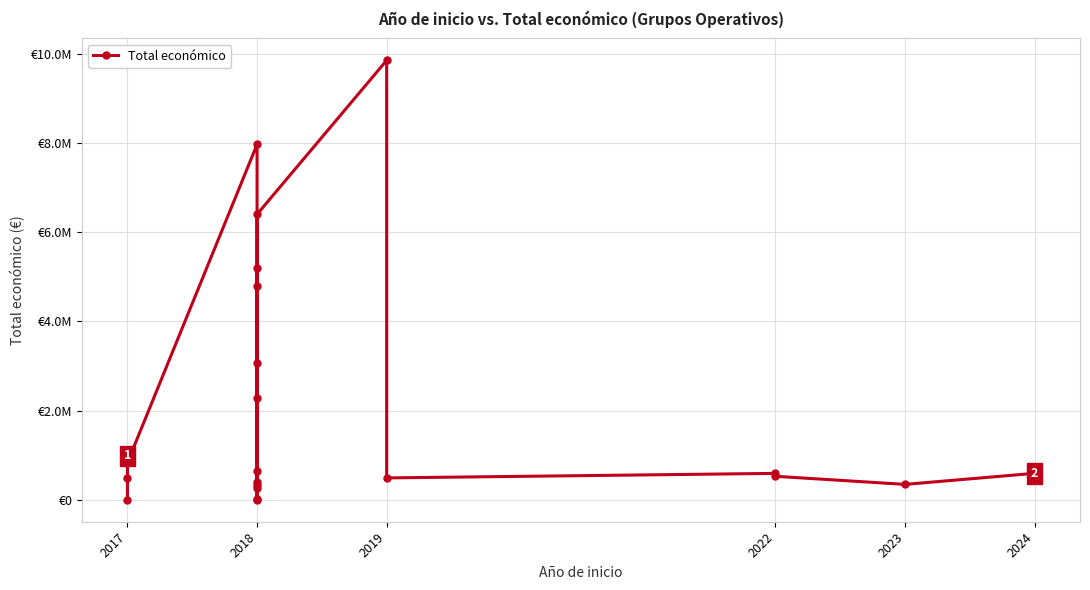

What is the approximate value at 2018, to the nearest 100?

6401300